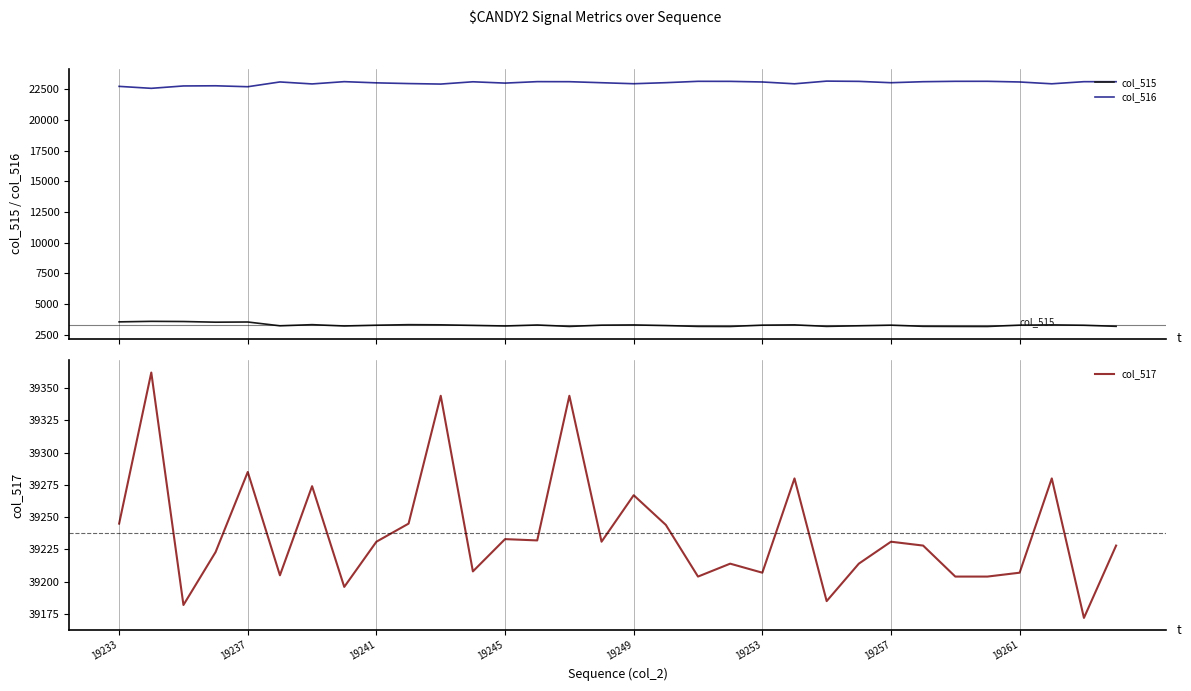

True or false: col_515 and col_516 intersect in this chart.

False